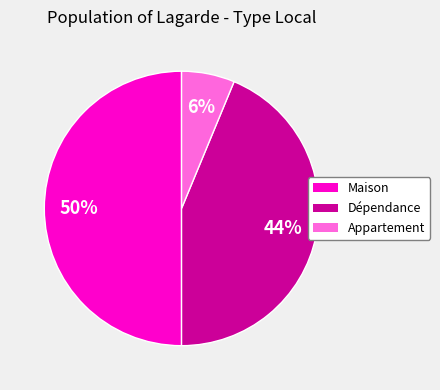

The Dépendance slice represents 44% of the pie. True or false?

True